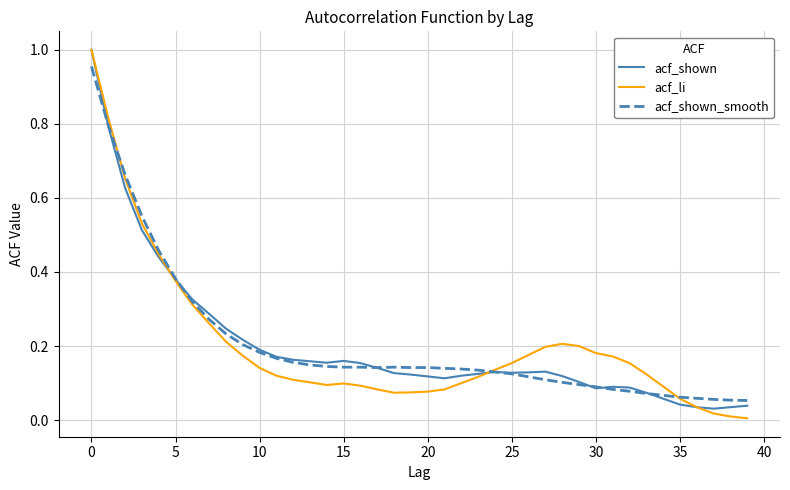

What are all the series names shown in the legend?

acf_shown, acf_li, acf_shown_smooth